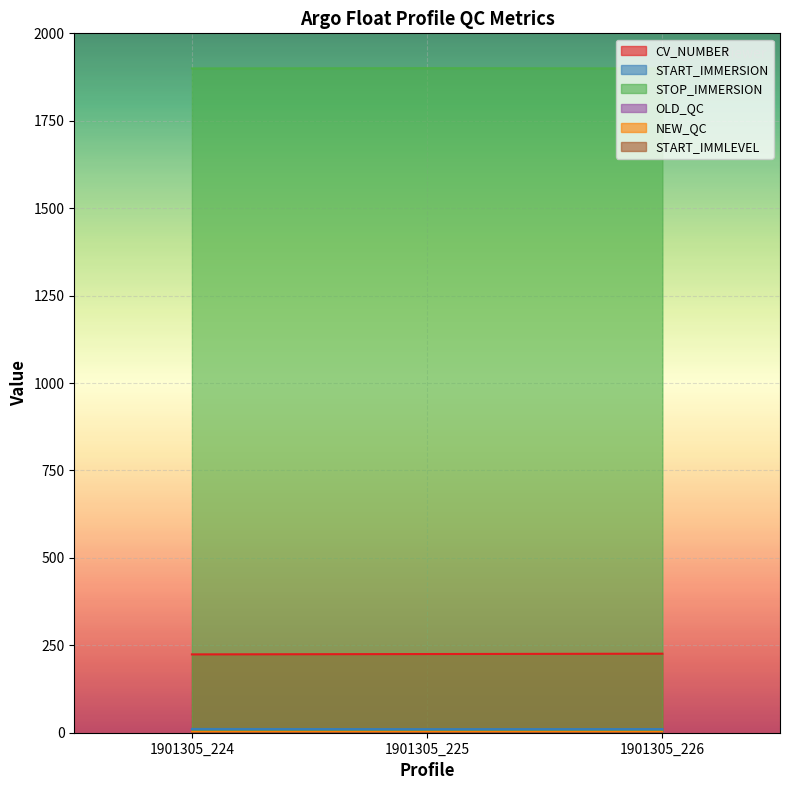

The value of START_IMMERSION at 1901305_224 is 17.9. True or false?

False